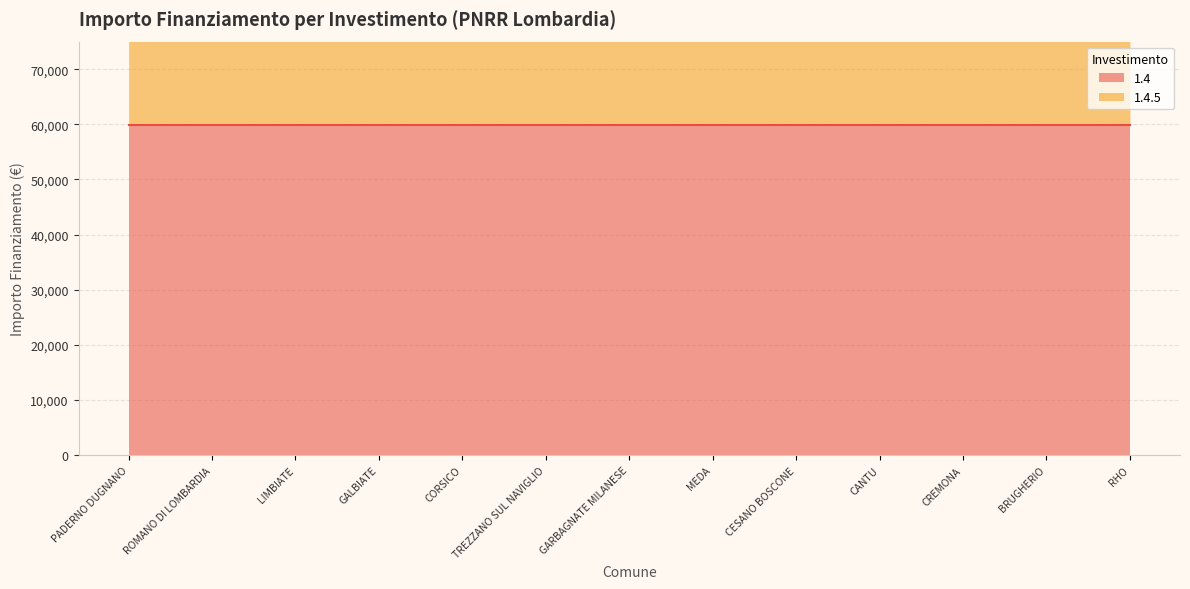

What position from the right is GALBIATE?

10